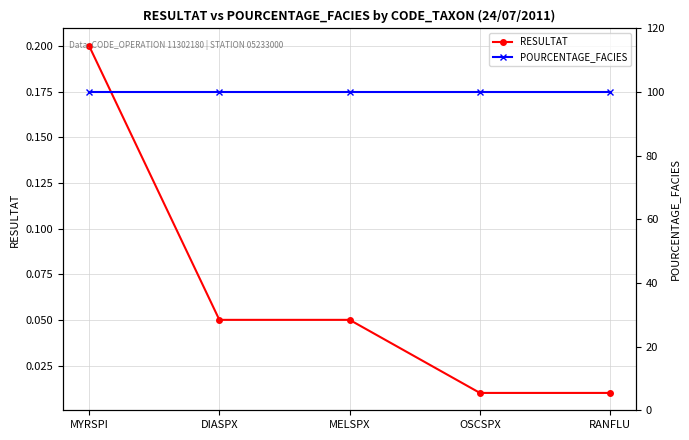

Rank the series by their maximum value, from lowest to highest.

RESULTAT, POURCENTAGE_FACIES